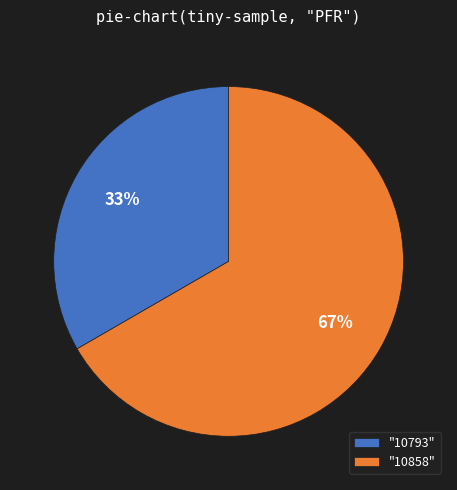

Combined, do "10858" and "10793" account for over 50%?

Yes